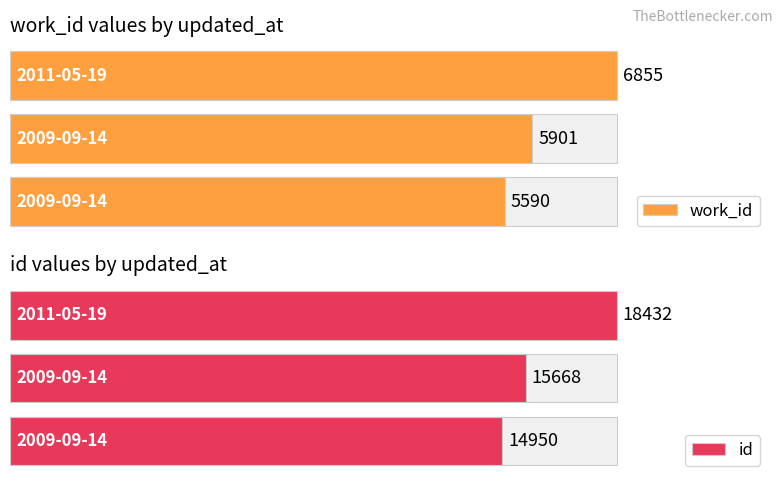

Which has a higher value, 2009-09-14 or 2009-09-14?

2009-09-14